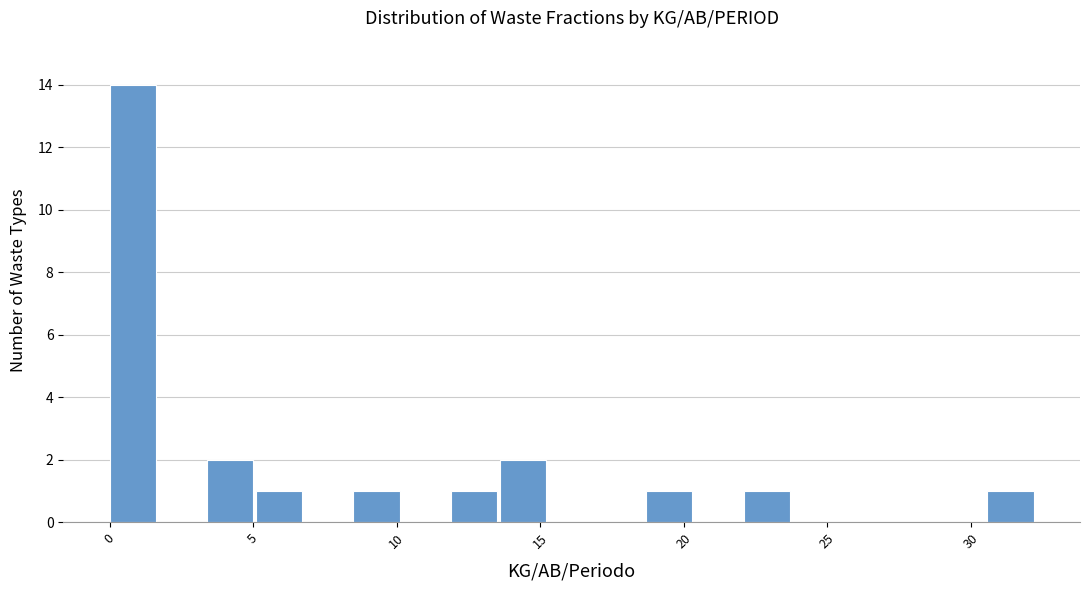

Around what value on the x-axis is the tallest bar? Give the approximate position of its centre, as read against the axis.

1.0